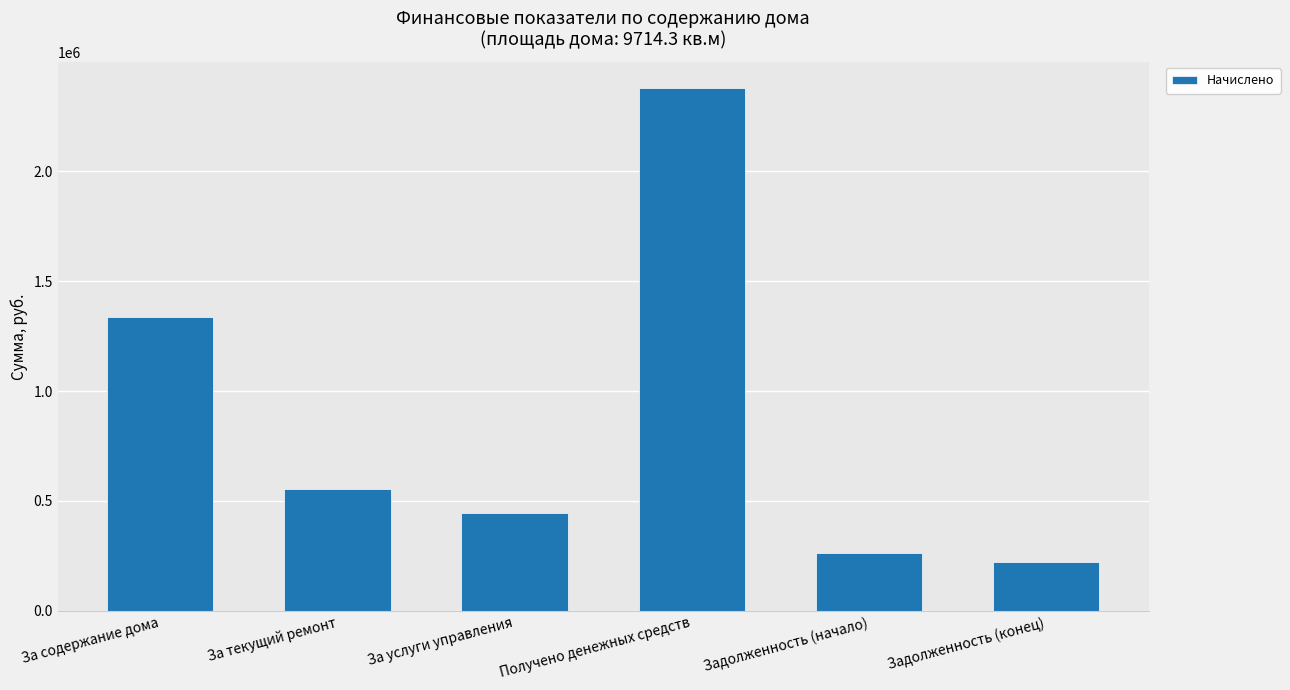

Reading left to right, what are all the values shown in this chart?

За содержание дома=1337975.2	За текущий ремонт=552549.4	За услуги управления=447142.8	Получено денежных средств=2379430.0	Задолженность (начало)=263592.4	Задолженность (конец)=221829.8